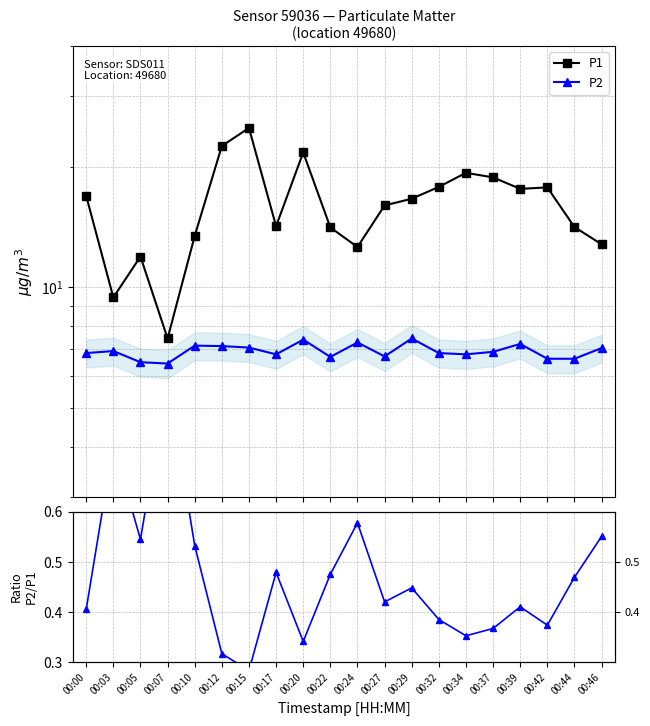

List the labels in order of P2/P1 value, largest first.

00:07, 00:03, 00:24, 00:46, 00:05, 00:10, 00:17, 00:22, 00:44, 00:29, 00:27, 00:39, 00:00, 00:32, 00:42, 00:37, 00:34, 00:20, 00:12, 00:15